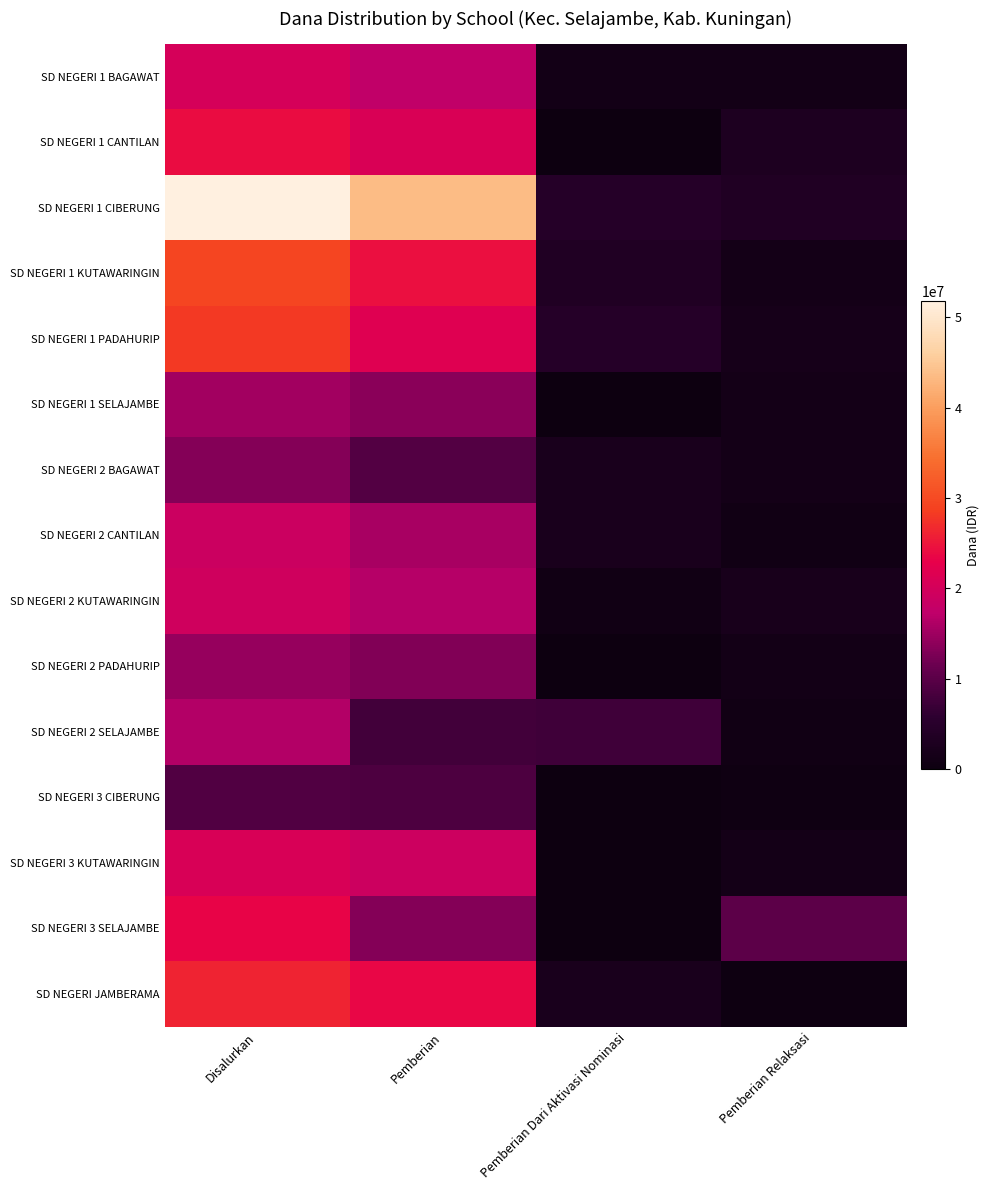

Which series has the widest spread of values?

SD NEGERI 1 CIBERUNG